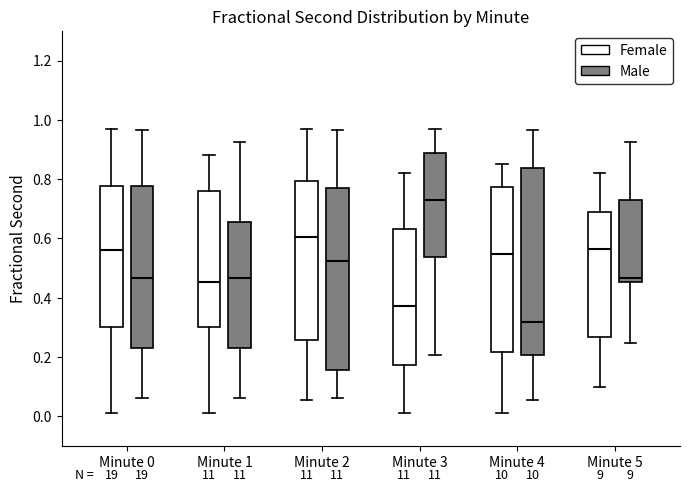

Which box's median line is the lowest?

Minute 4 (Male)